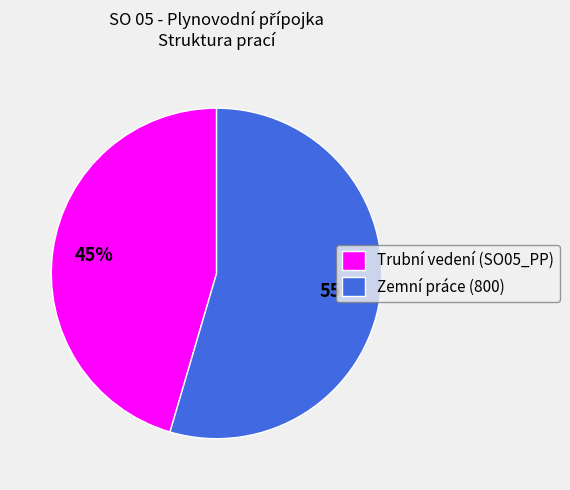

How many slices are in this pie chart?

2